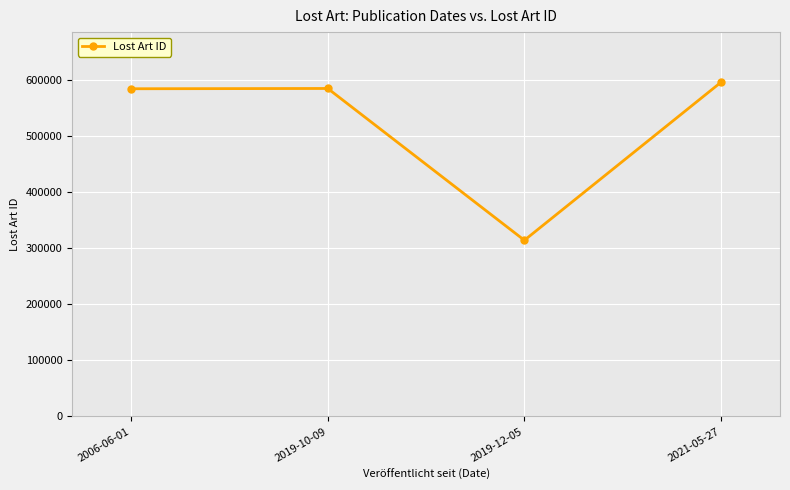

Where is the first local minimum?

2019-12-05